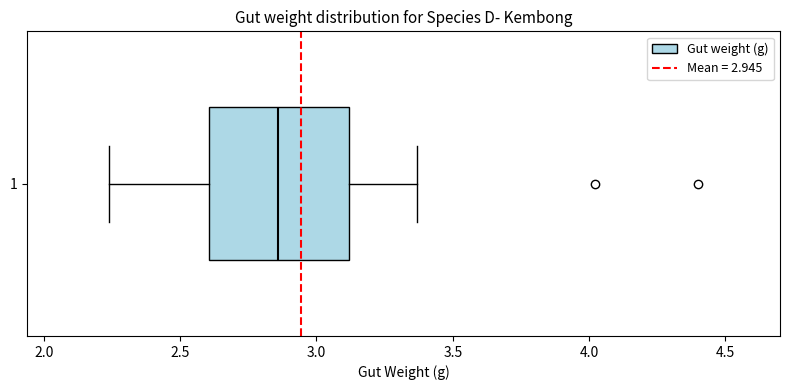

Read this box plot against the x-axis: the position of the median line, the range covered by the box, and the ends of both whiskers. The values are not printed on the chart, so give them approximately, as read against the axis.

median 2.85, box 2.60 to 3.10, whiskers 2.25 to 3.35